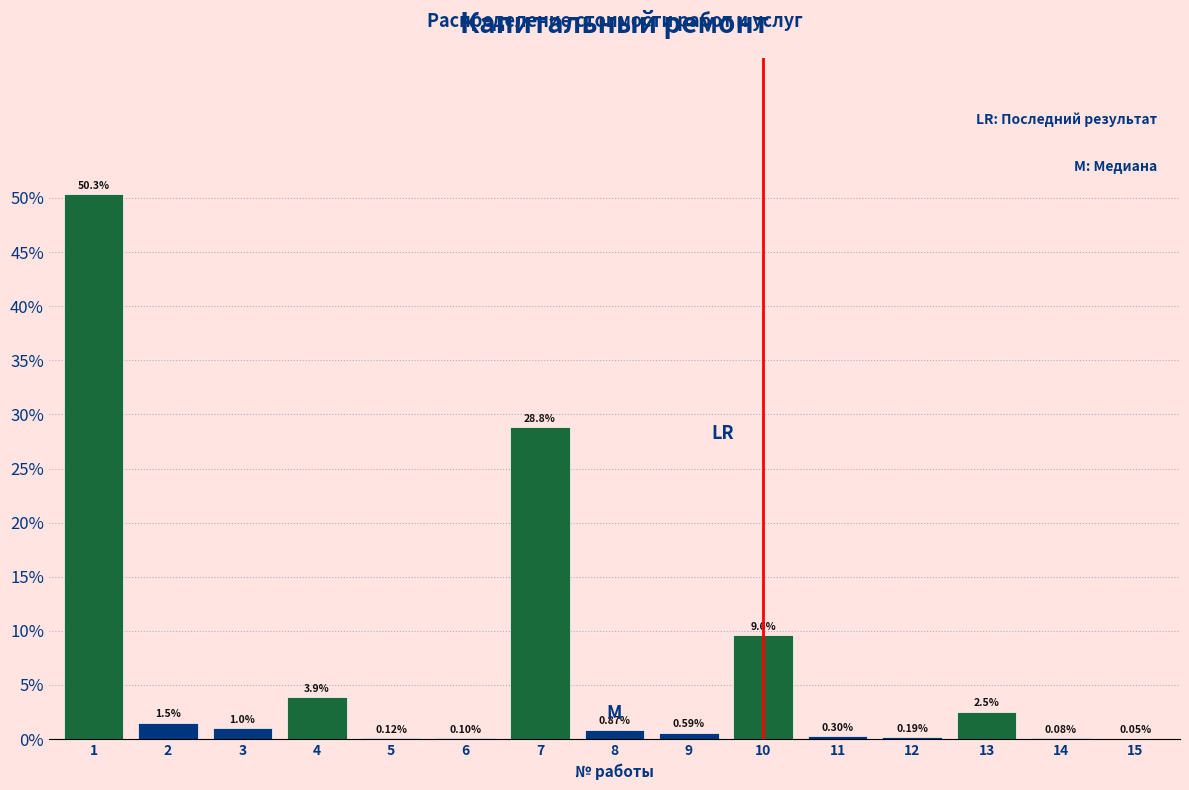

What is the change in value from 1 to 7?

-21.5